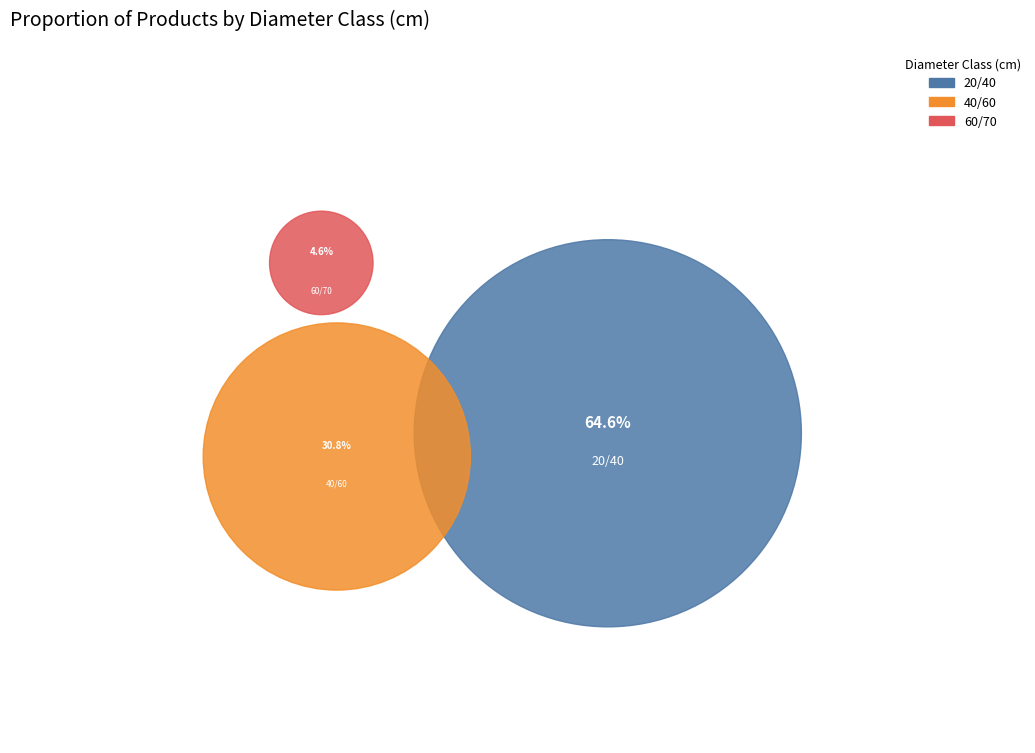

Which slice represents more than half of the pie?

20/40